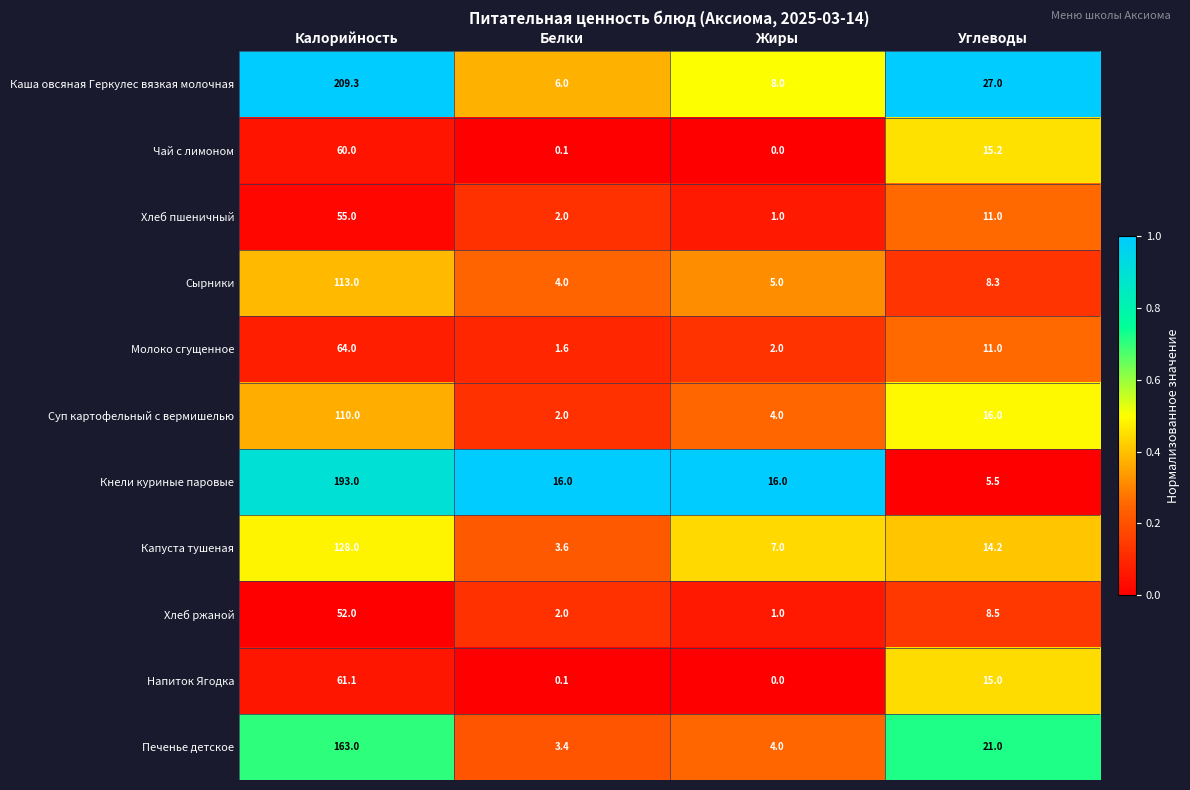

The Хлеб ржаной series shows 2.0 at Белки. True or false?

True